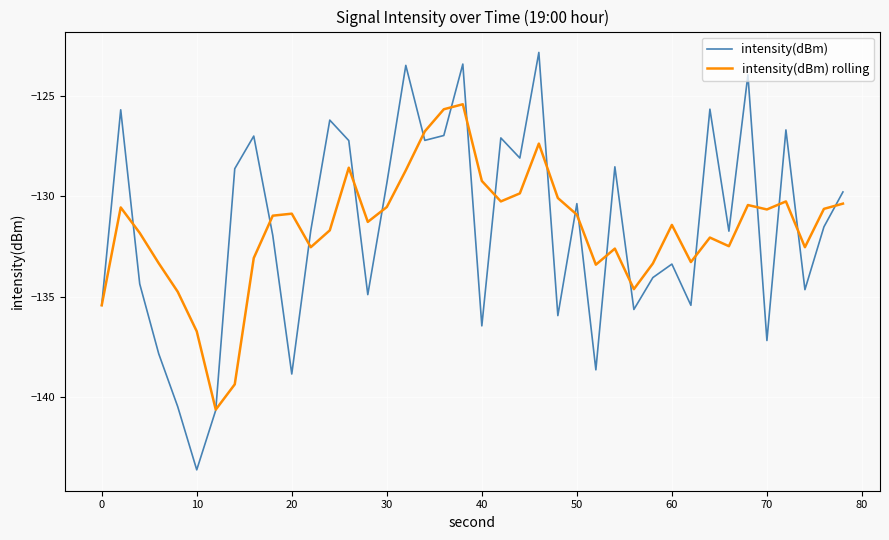

List the series in order of their peak value, lowest first.

intensity(dBm) rolling, intensity(dBm)